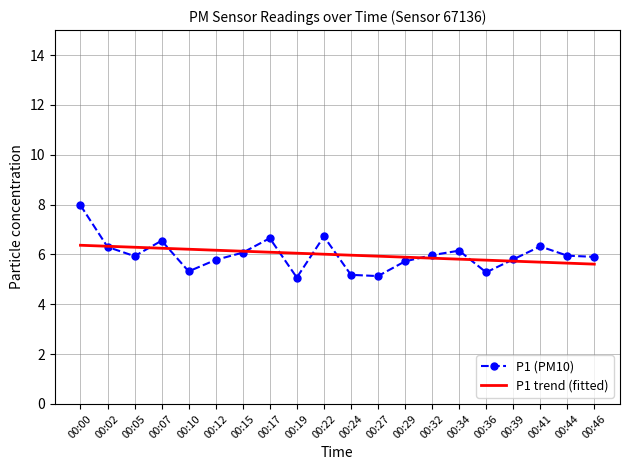

At which category is the sum across all series the highest?

00:00